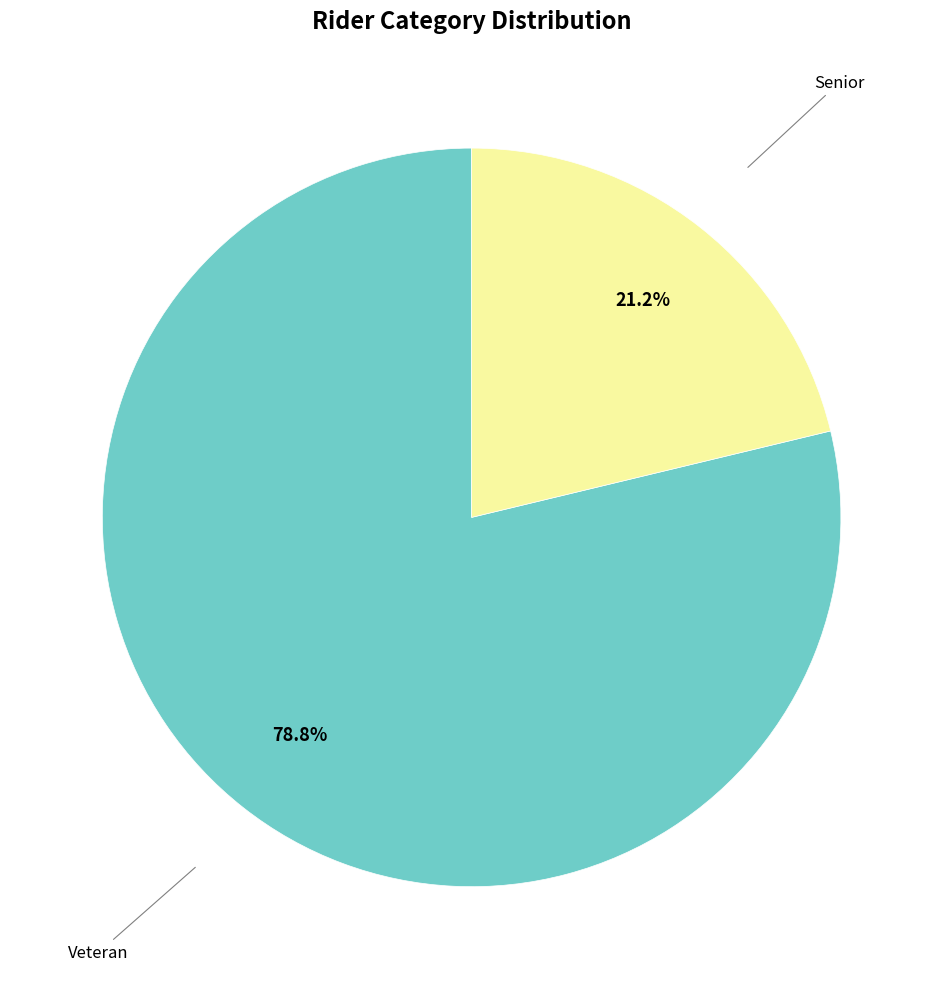

How many slices are in this pie chart?

2